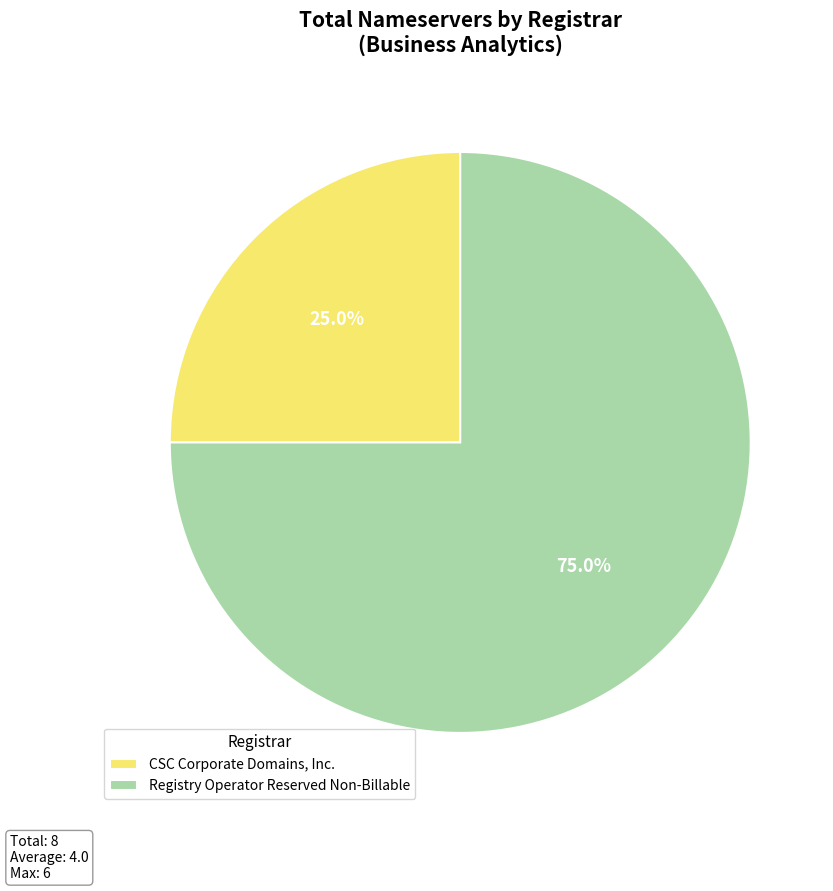

What is the majority slice?

Registry Operator Reserved Non-Billable